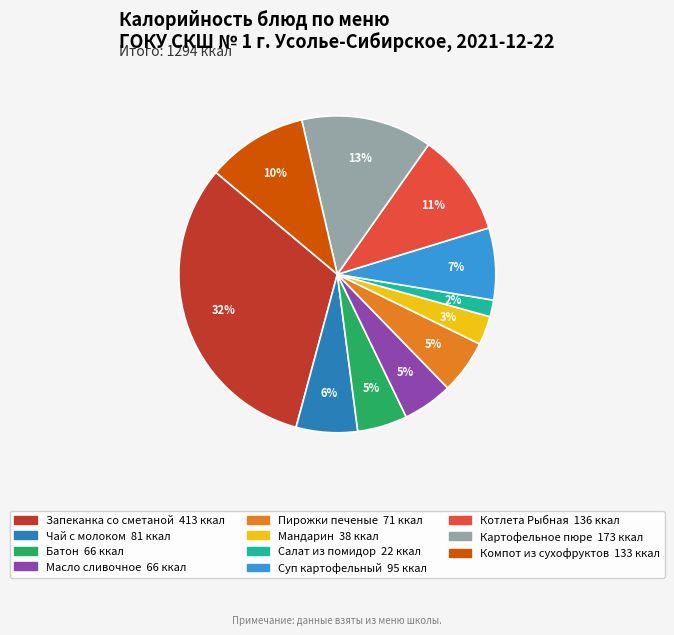

To the nearest percent, what percentage of the pie is Запеканка со сметаной?

32%